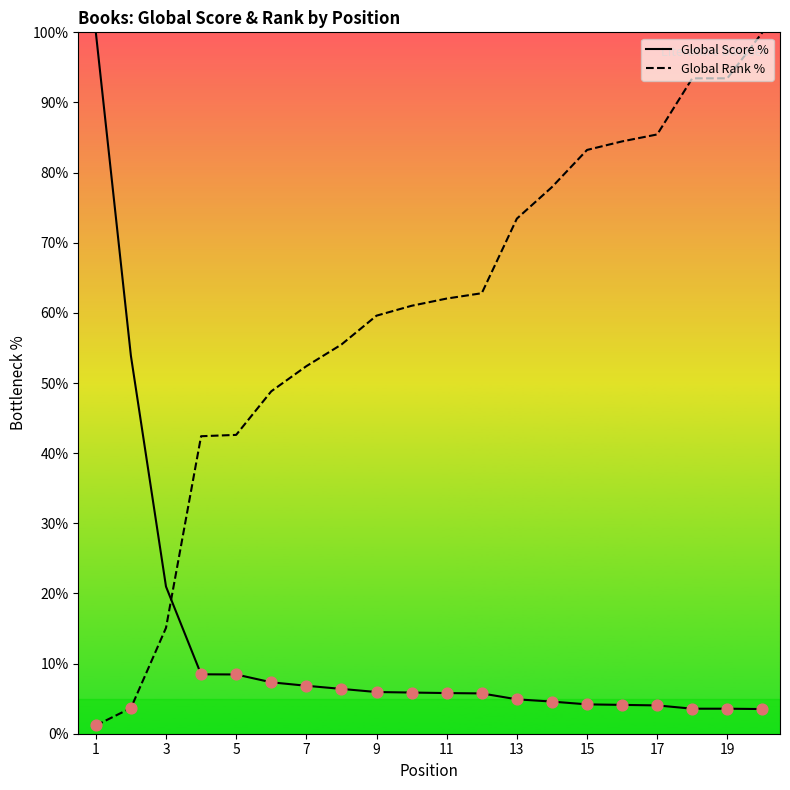

Which series has the largest total across all categories?

Global Rank %